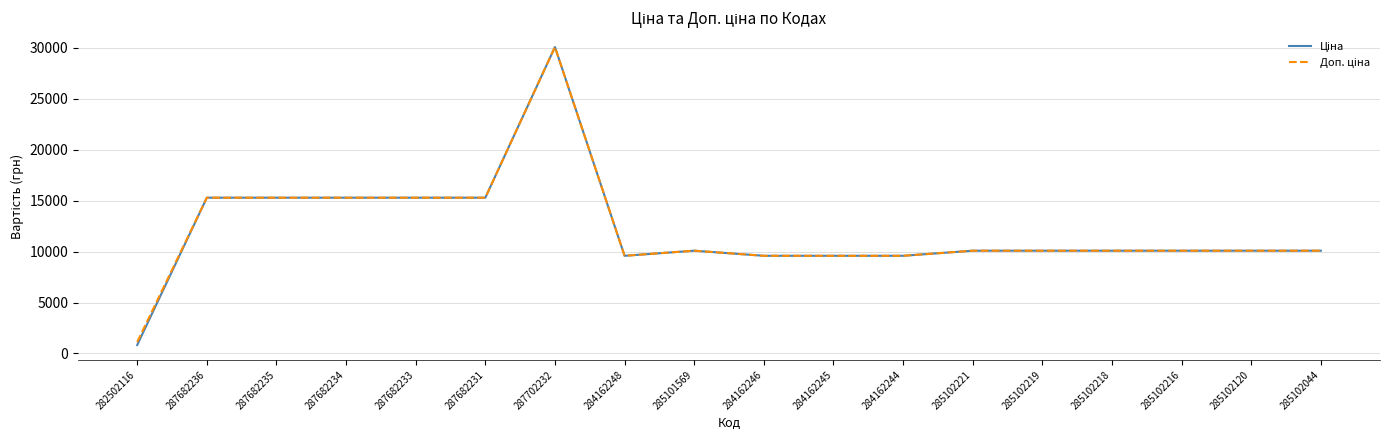

What is the total value across all series at 284162248?

19170.8